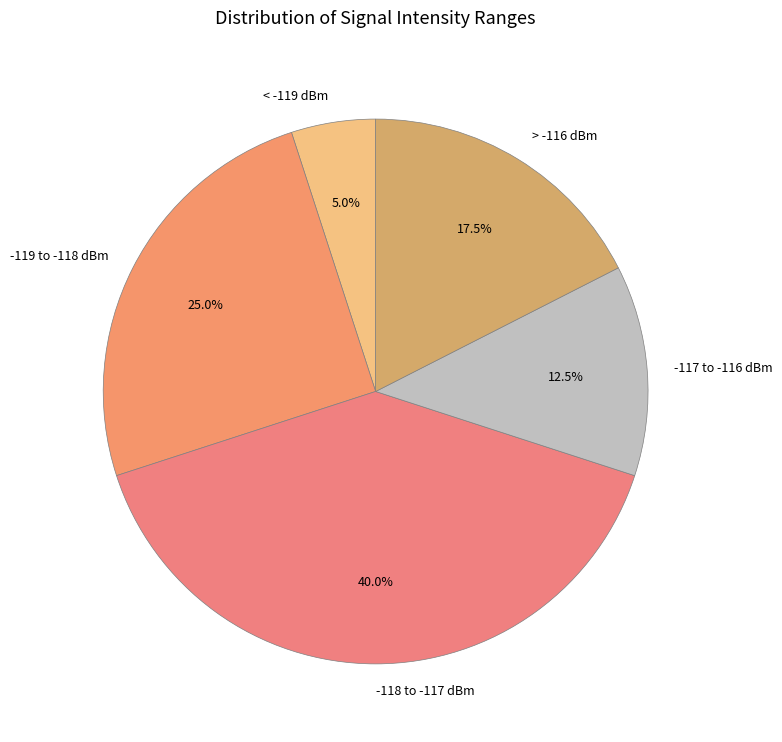

Is there any slice that represents more than half of the pie?

No